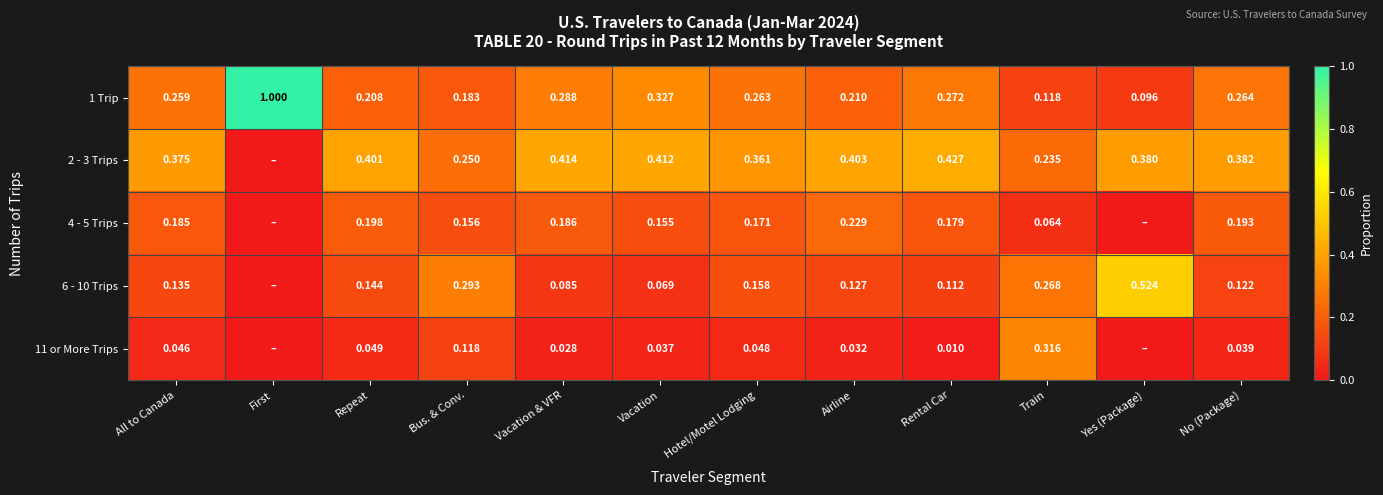

List the labels in order of 1 Trip value, smallest first.

Yes (Package), Train, Bus. & Conv., Repeat, Airline, All to Canada, Hotel/Motel Lodging, No (Package), Rental Car, Vacation & VFR, Vacation, First